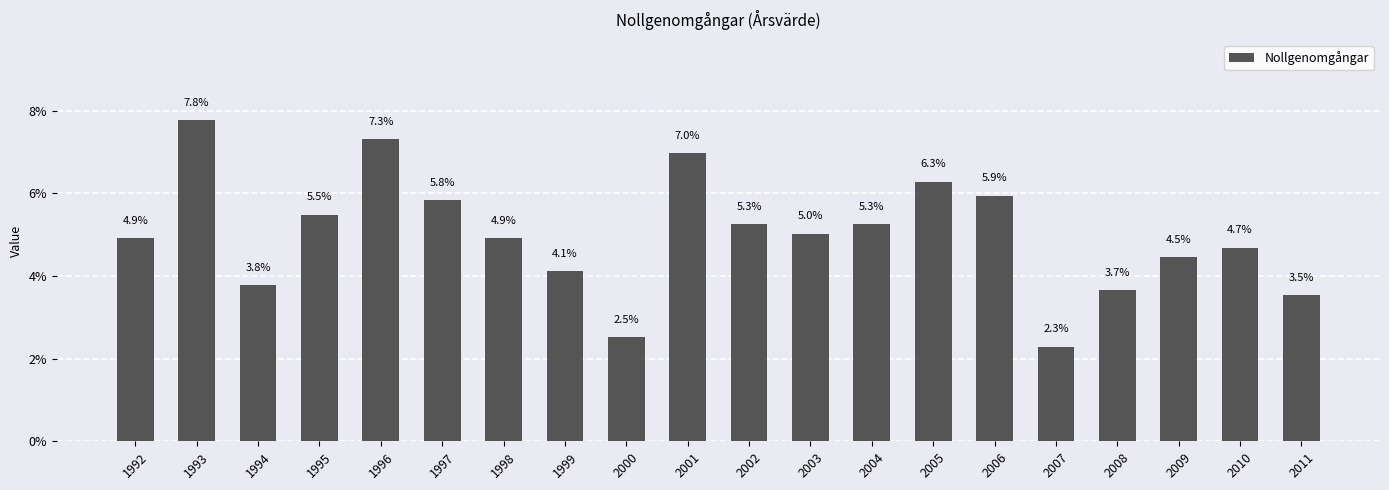

Which label corresponds to the largest value in the chart?

1993